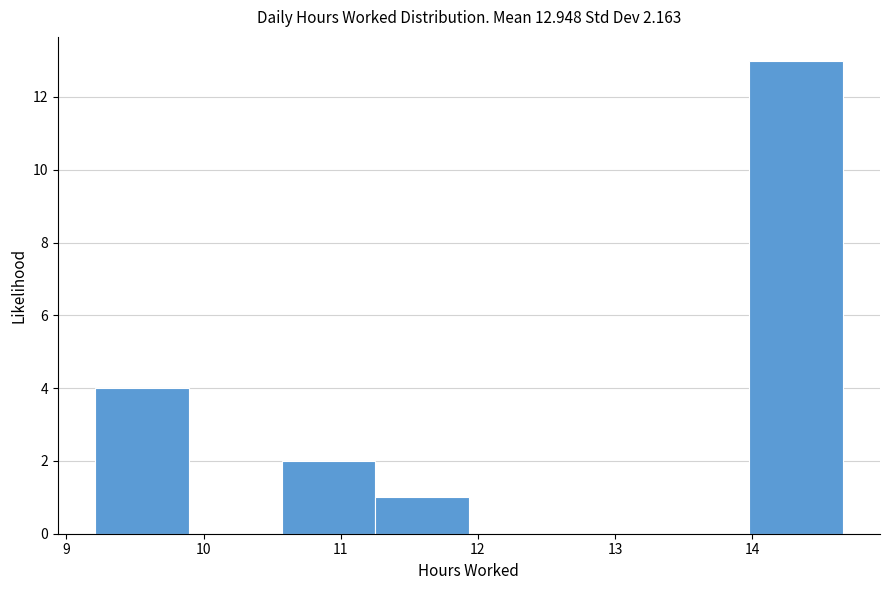

Which range on the x-axis has the tallest bar?

14.0 to 14.7